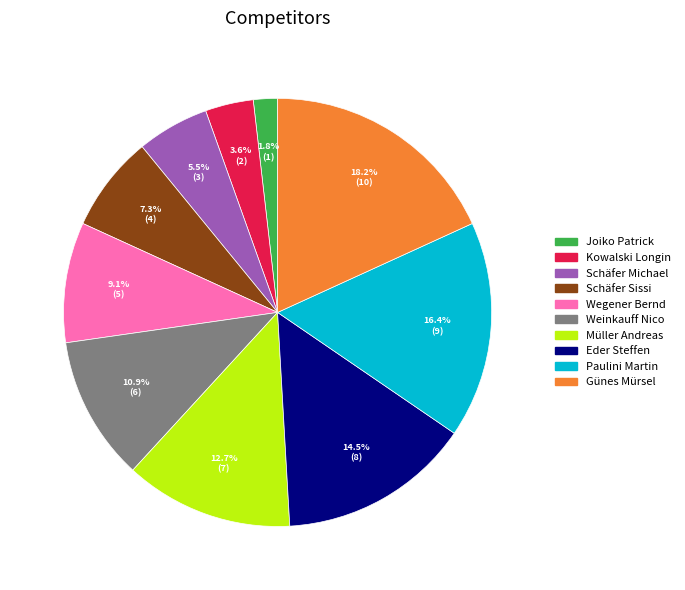

Between Kowalski Longin and Paulini Martin, which is larger?

Paulini Martin